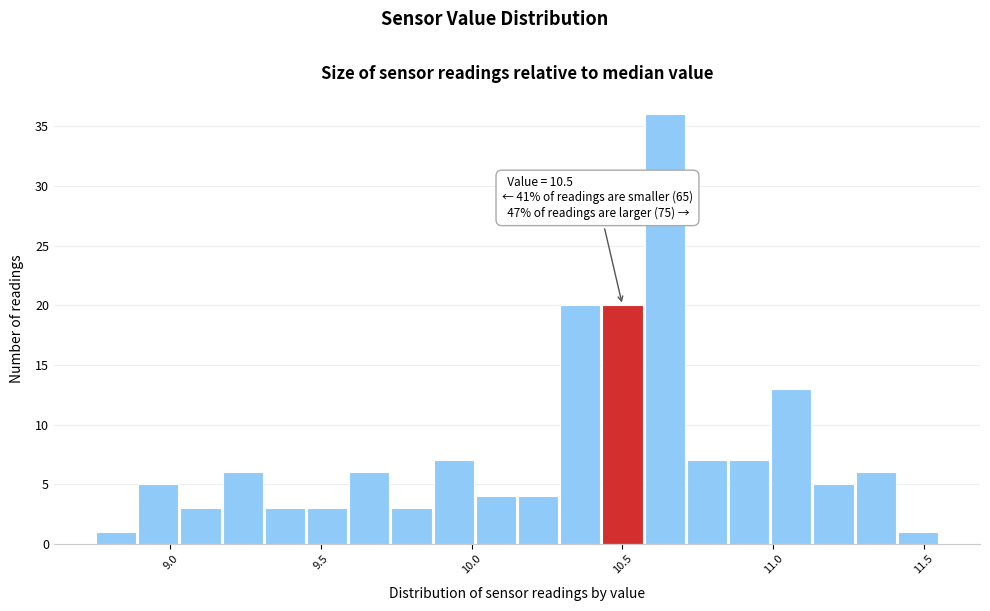

Around what value on the x-axis is the tallest bar? Give the approximate position of its centre, as read against the axis.

10.65